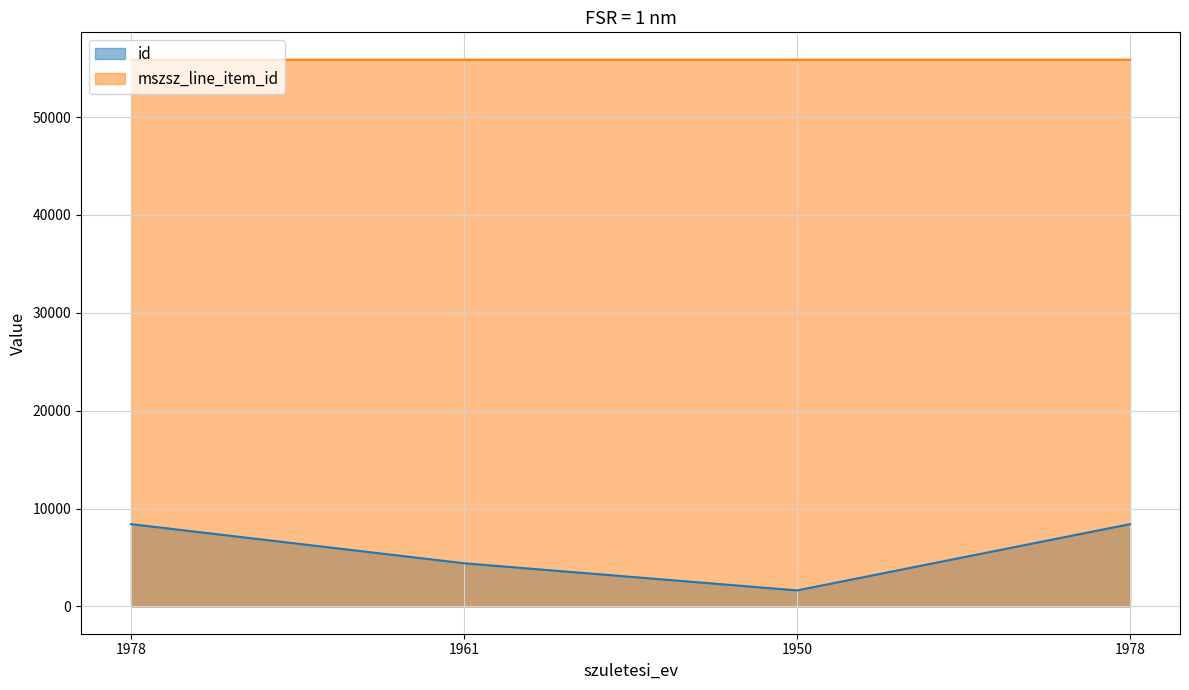

Is the value of mszsz_line_item_id at 1978 greater than the value of id at 1978?

Yes